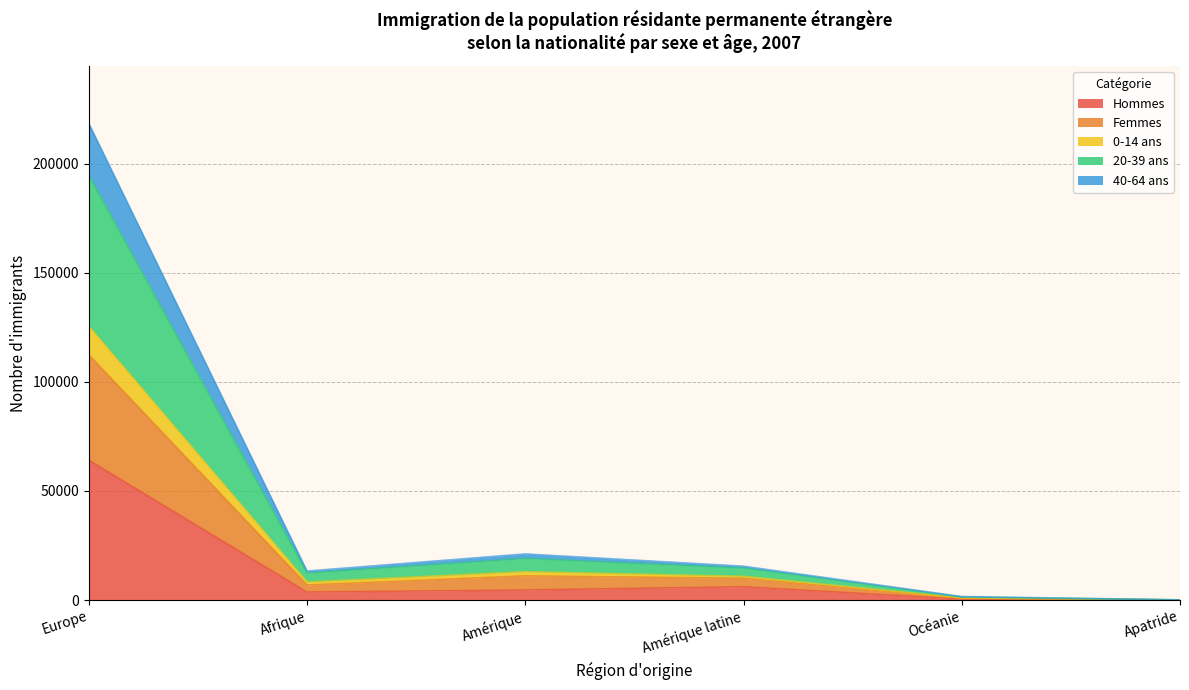

At which label does Hommes reach its peak?

Europe